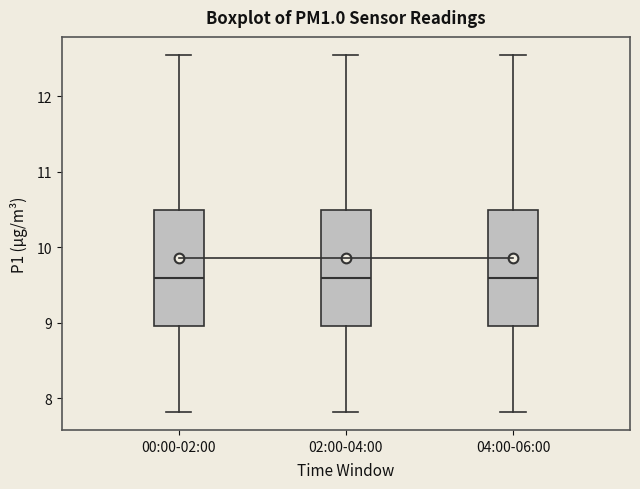

Reading left to right, transcribe this box plot: for each box, give where its median line is, the range the box spans, and where its two whiskers end, as read against the y-axis. The values are not printed on the chart, so give them approximately, as read against the axis.

00:00-02:00: median 9.6, box 9.0 to 10.5, whiskers 7.8 to 12.6
02:00-04:00: median 9.6, box 9.0 to 10.5, whiskers 7.8 to 12.6
04:00-06:00: median 9.6, box 9.0 to 10.5, whiskers 7.8 to 12.6